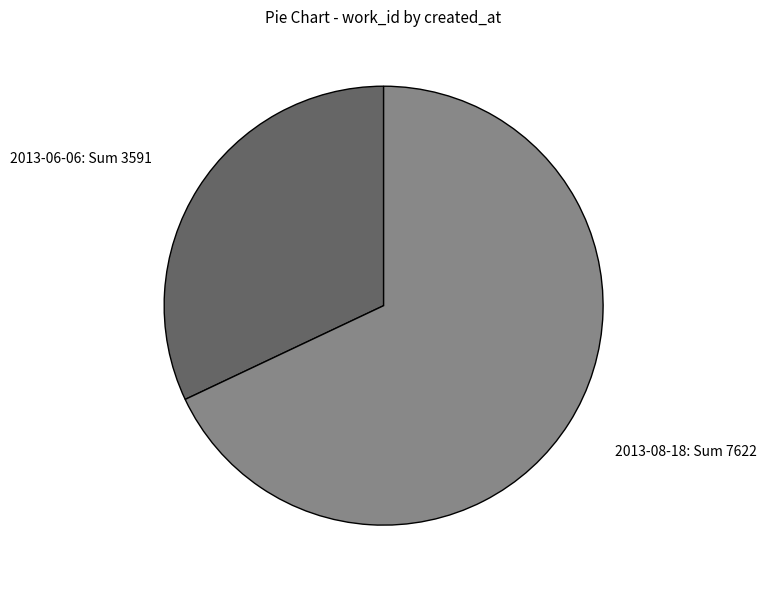

Which category accounts for the majority?

2013-08-18